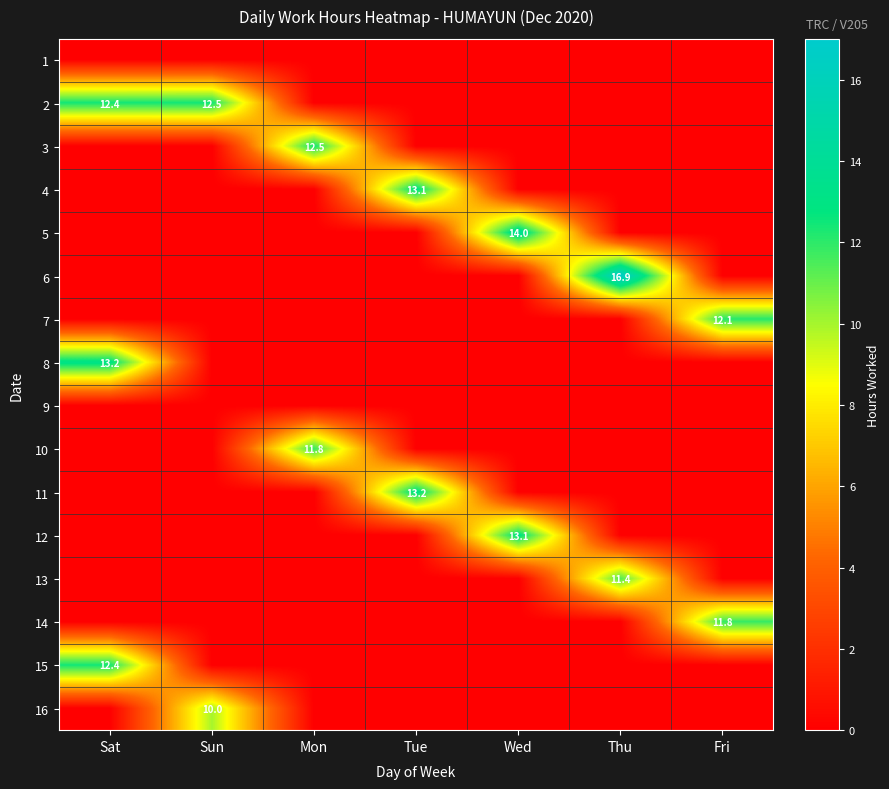

Is it true that 4 equals 4.0 at Tue?

False